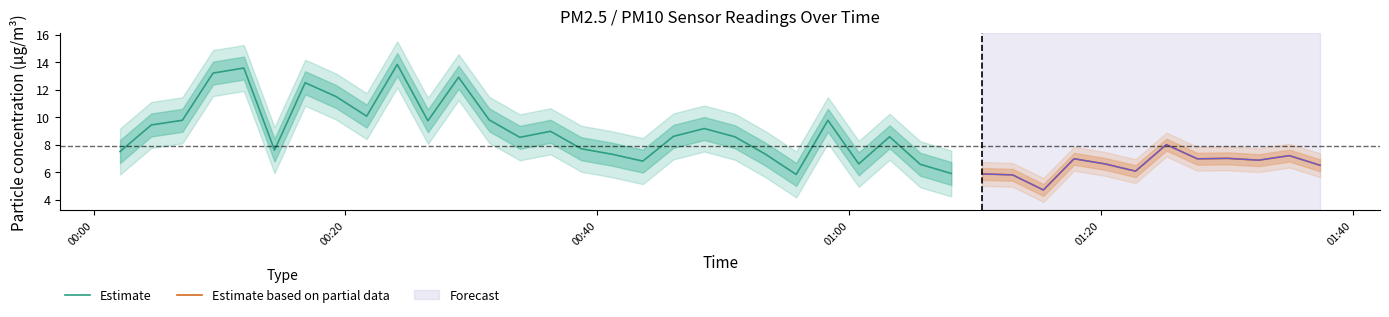

In P1, how many points are higher than both neighbors (excluding endpoints)?

12